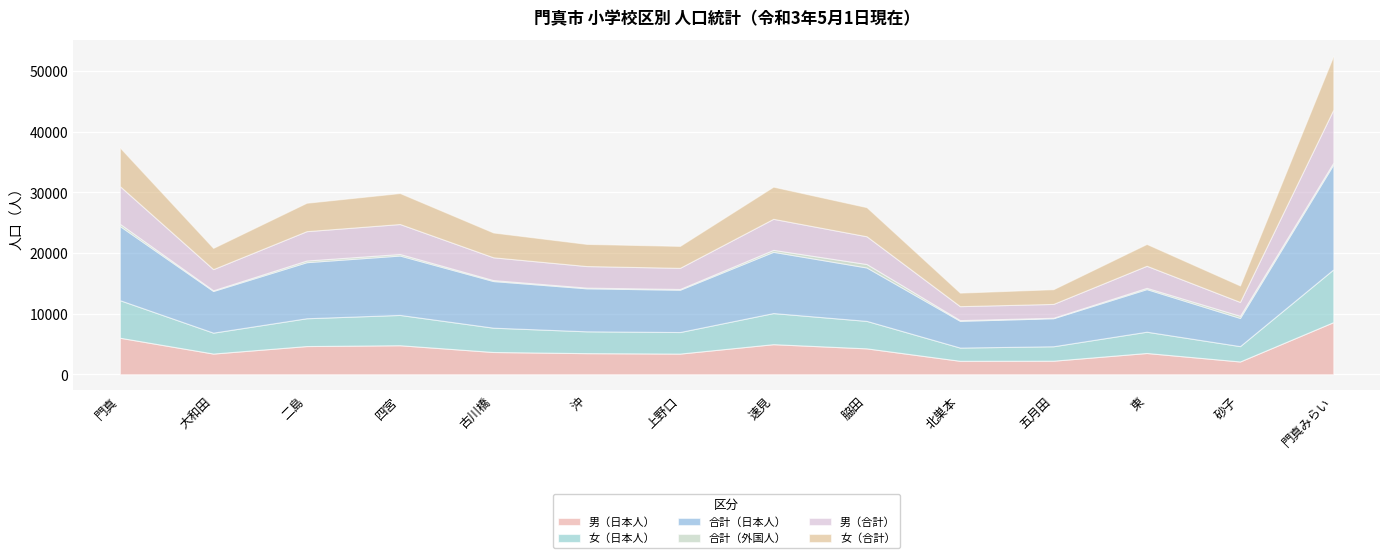

How many data points in 男（合計） are less than 3755?

7